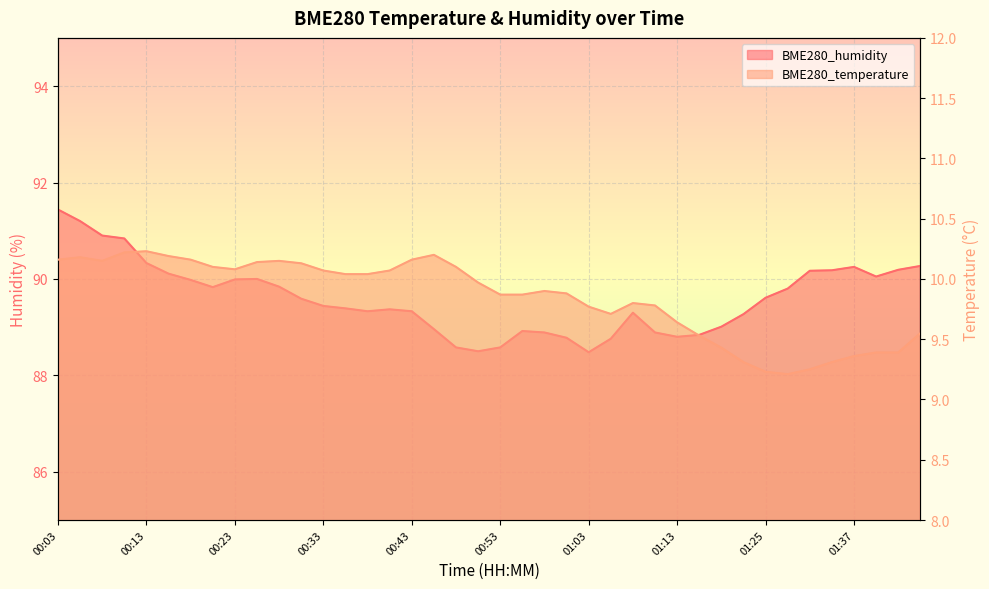

How many interior local peaks does the BME280_temperature series have?

6